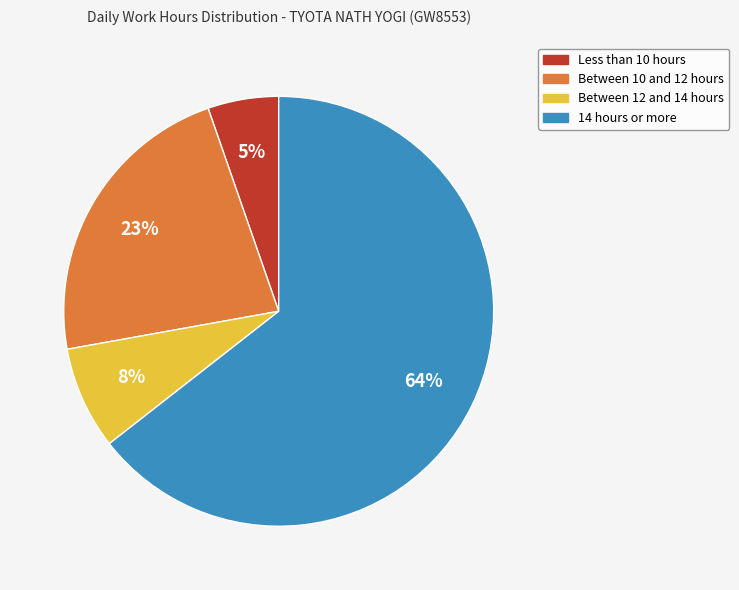

To the nearest percent, what is the average slice percentage?

25%